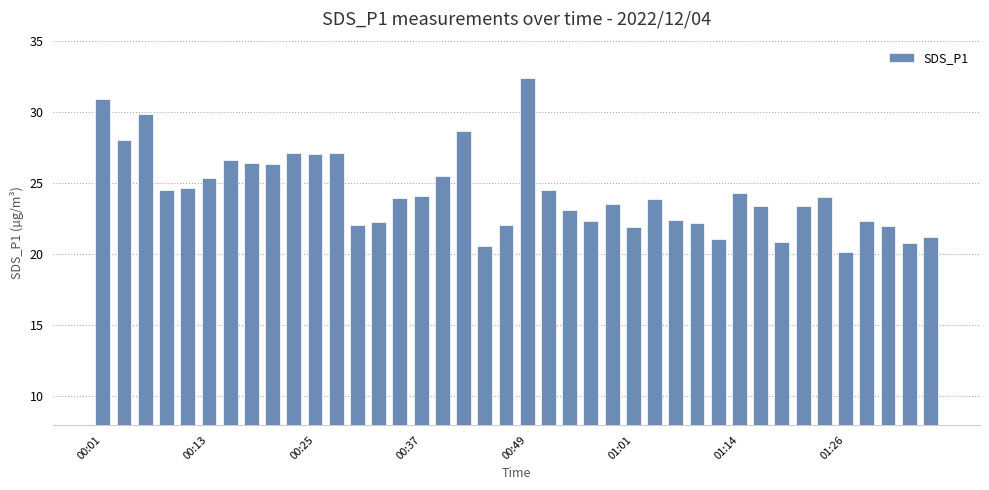

What is the value of the 21st bar from the left?

32.4